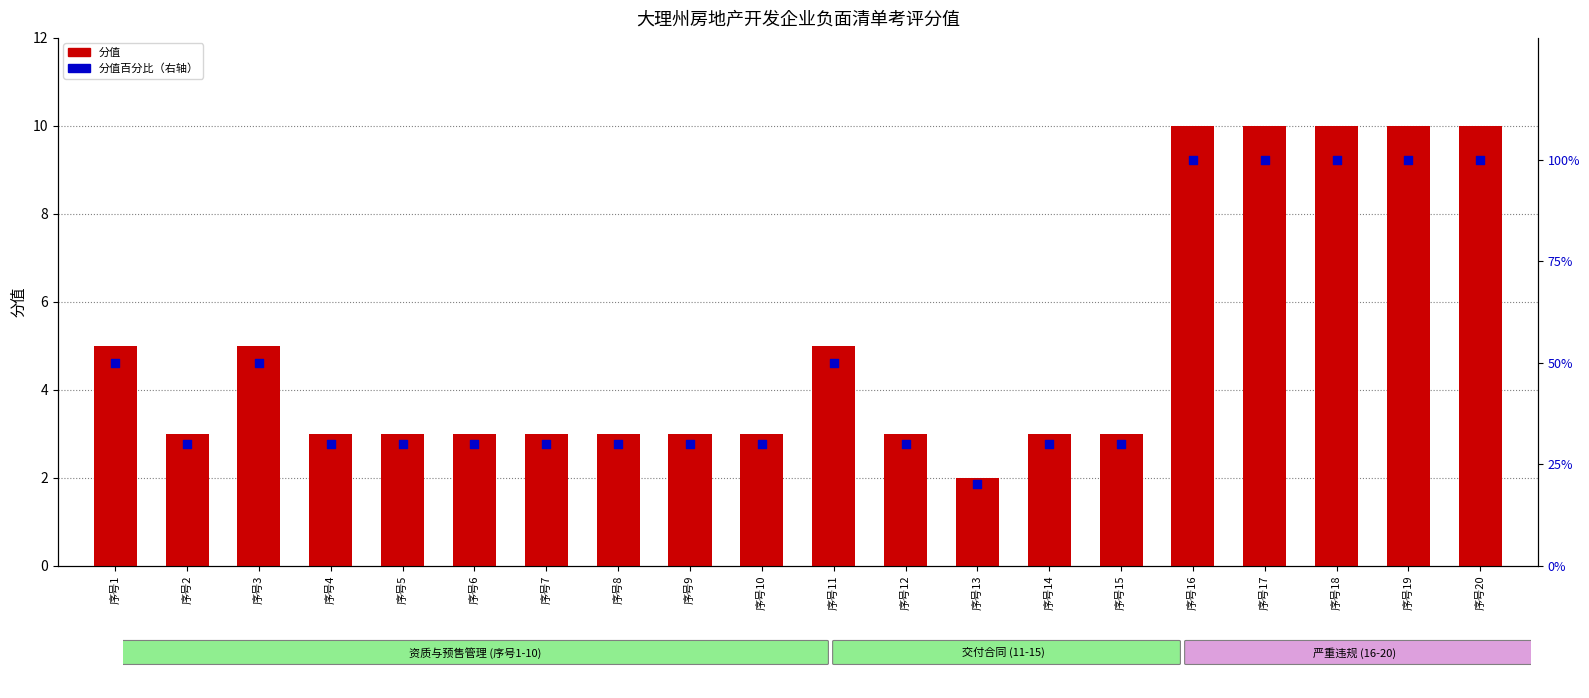

What are all the series names shown in the legend?

分值, 分值百分比（右轴）